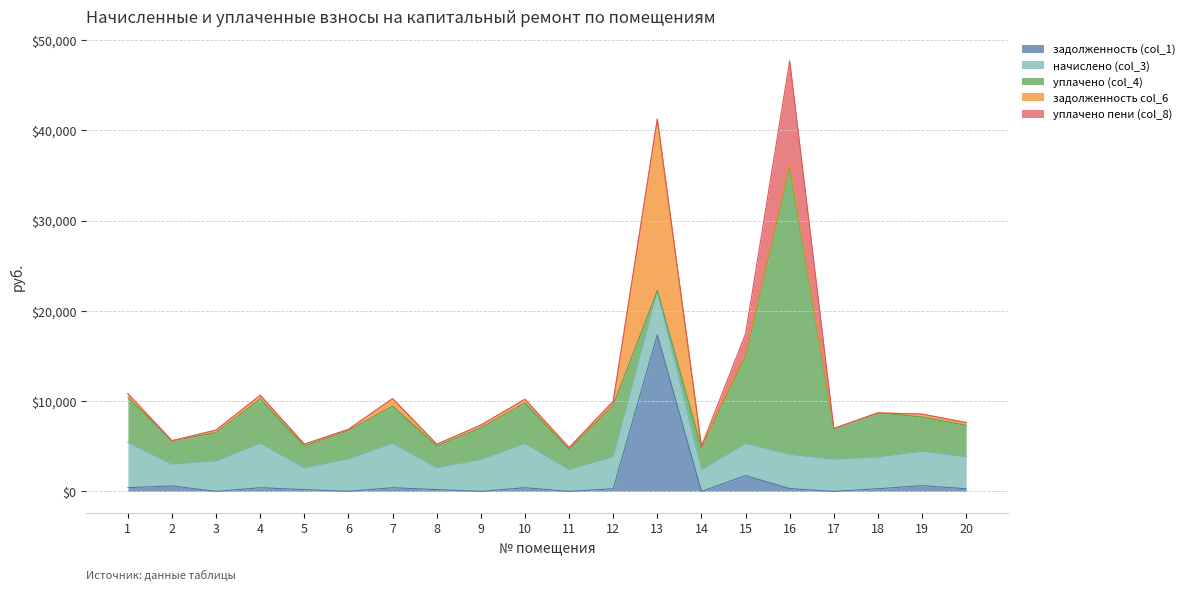

Is it true that задолженность (col_1) equals 616.8 at 7?

False